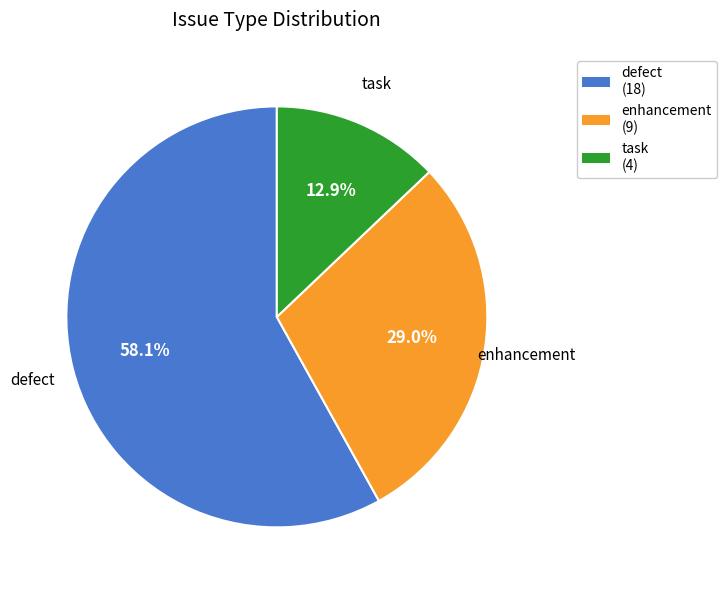

How many segments does this pie chart have?

3